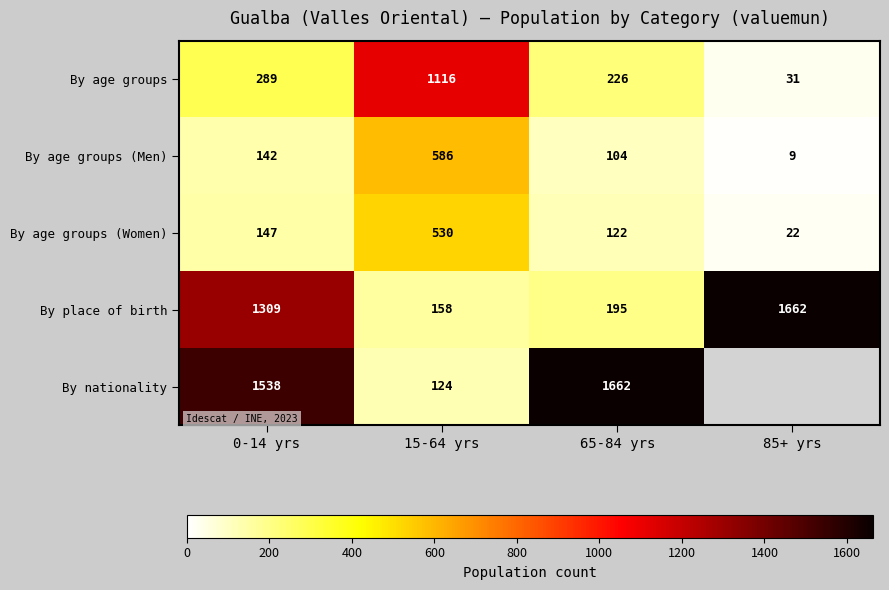

The By nationality series shows 1662 at 65-84 yrs. True or false?

True